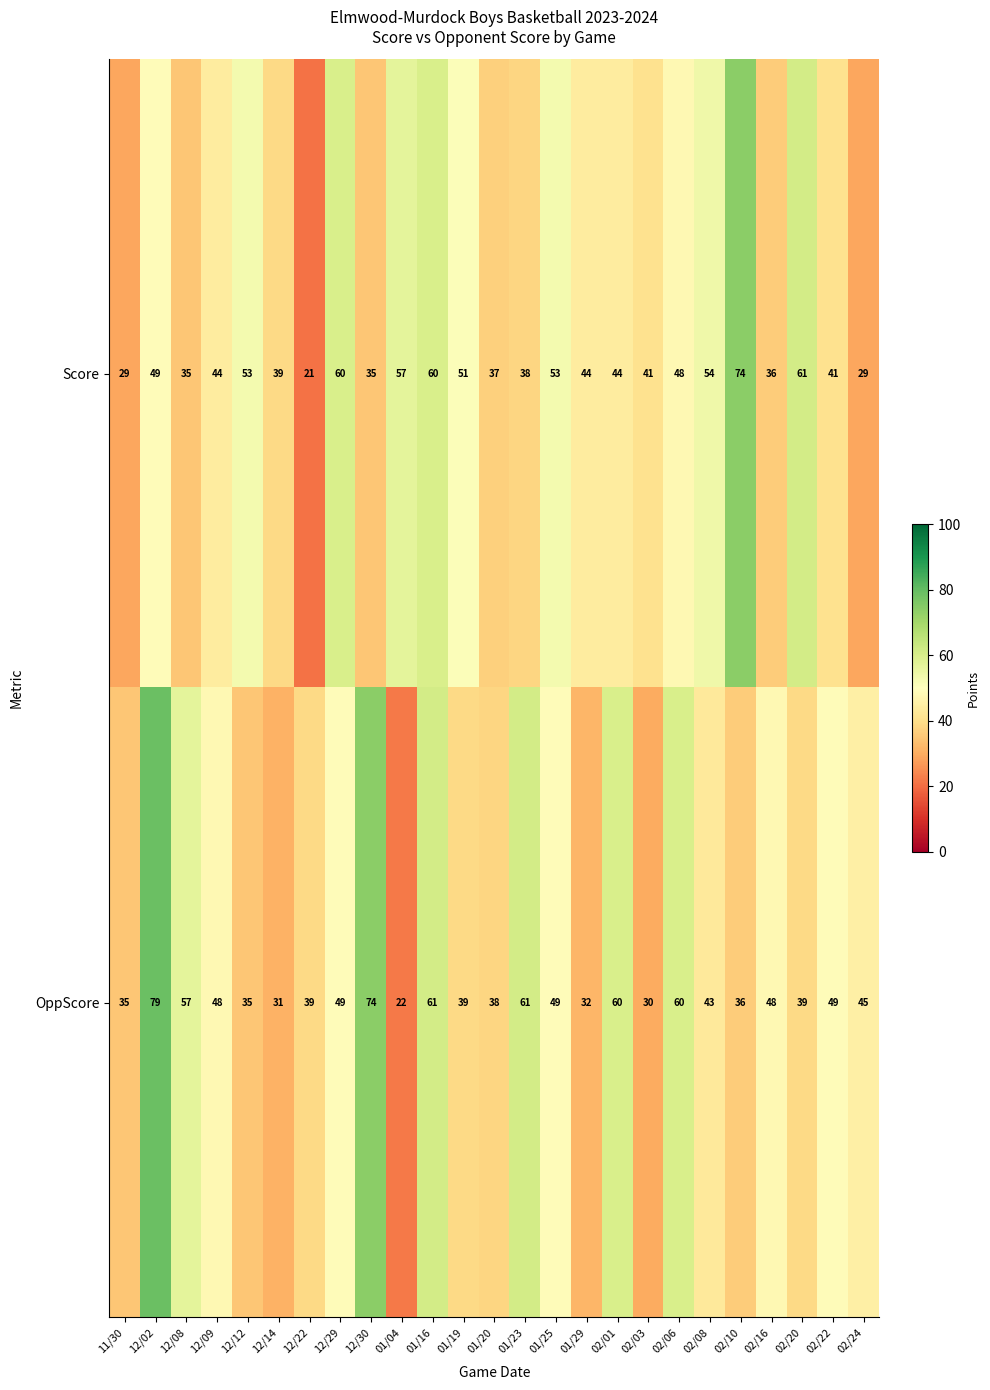

True or false: OppScore has a value of 31 at 12/14.

True